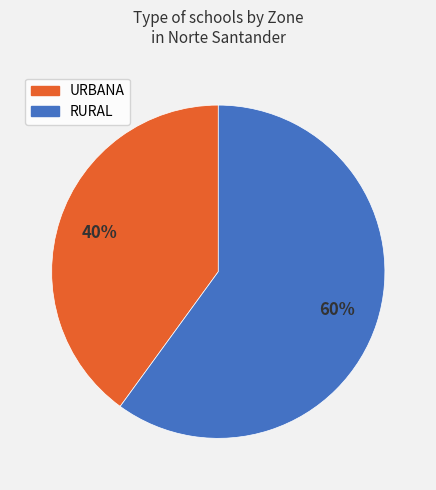

Does any single category account for the majority?

Yes